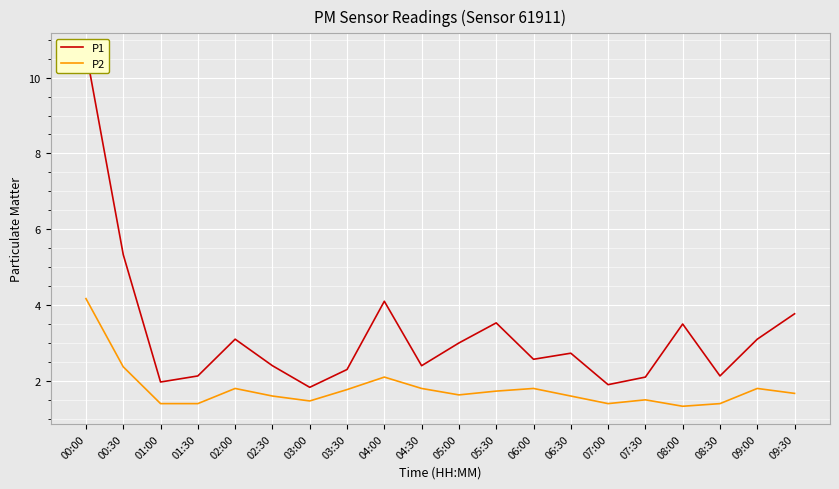

What is the minimum value shown in the chart?

1.3